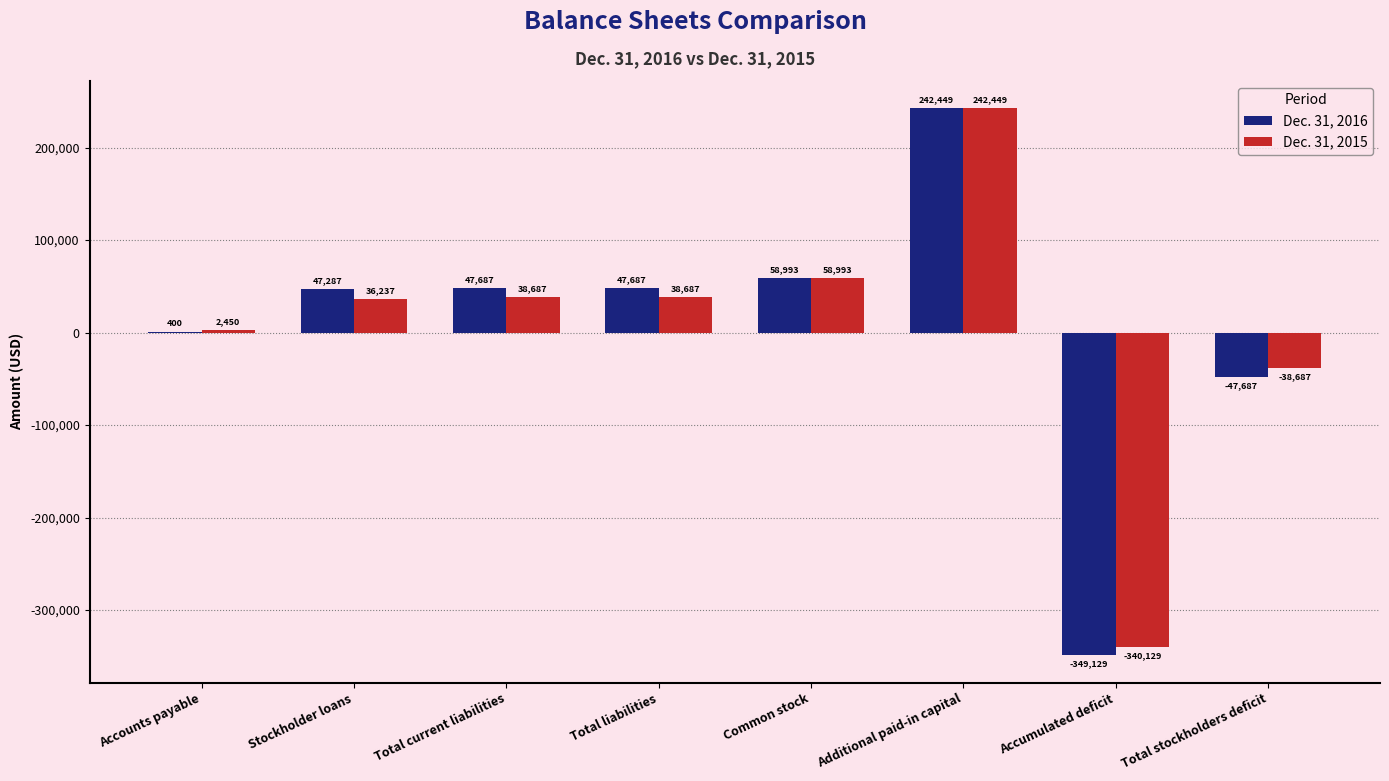

Reading left to right, transcribe all the data shown in this chart.

Dec. 31, 2016: Accounts payable=400	Stockholder loans=47287	Total current liabilities=47687	Total liabilities=47687	Common stock=58993	Additional paid-in capital=242449	Accumulated deficit=-349129	Total stockholders deficit=-47687
Dec. 31, 2015: Accounts payable=2450	Stockholder loans=36237	Total current liabilities=38687	Total liabilities=38687	Common stock=58993	Additional paid-in capital=242449	Accumulated deficit=-340129	Total stockholders deficit=-38687